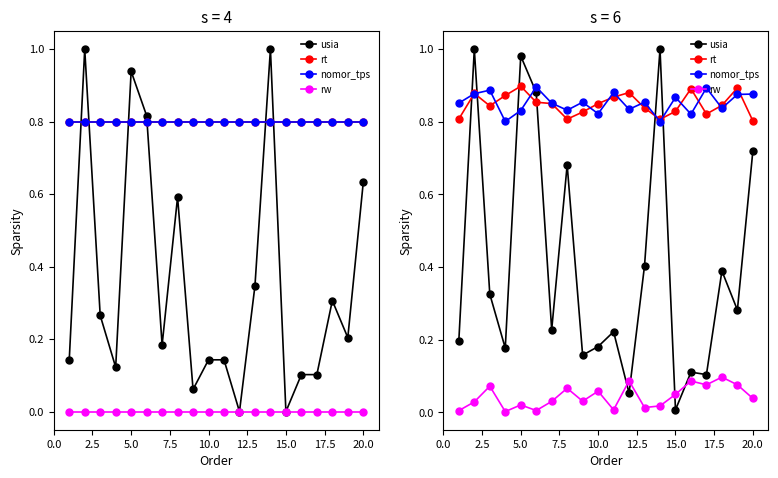

Is this an area chart (filled region under the line)?

No